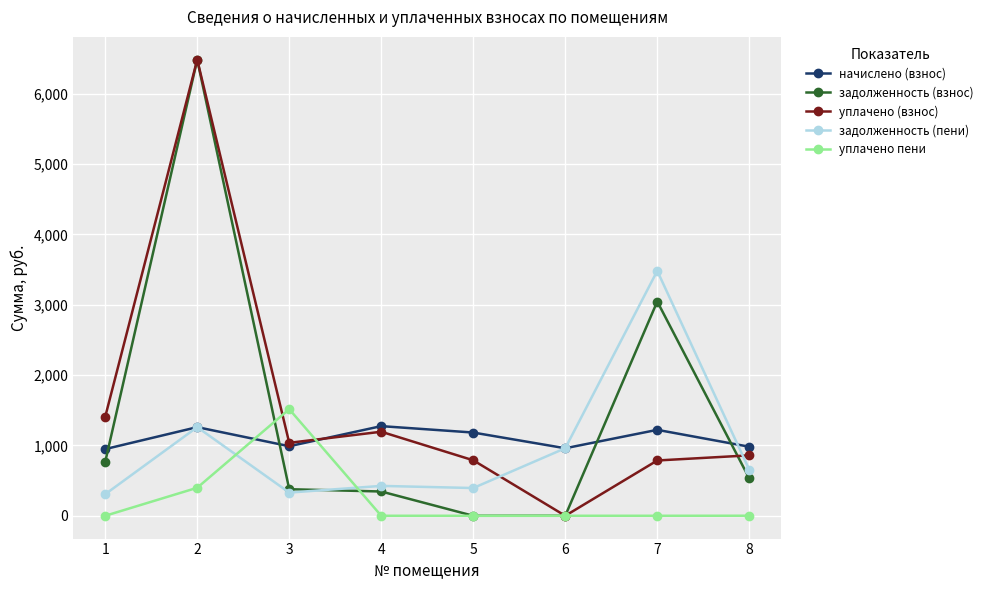

How many interior local peaks does the начислено (взнос) series have?

3